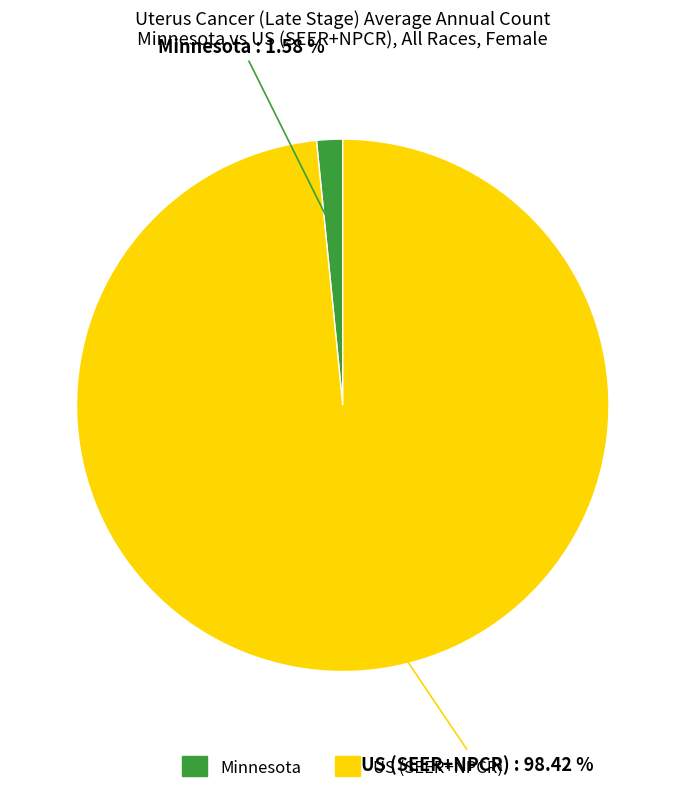

Rank the categories by value from lowest to highest.

Minnesota, US (SEER+NPCR)